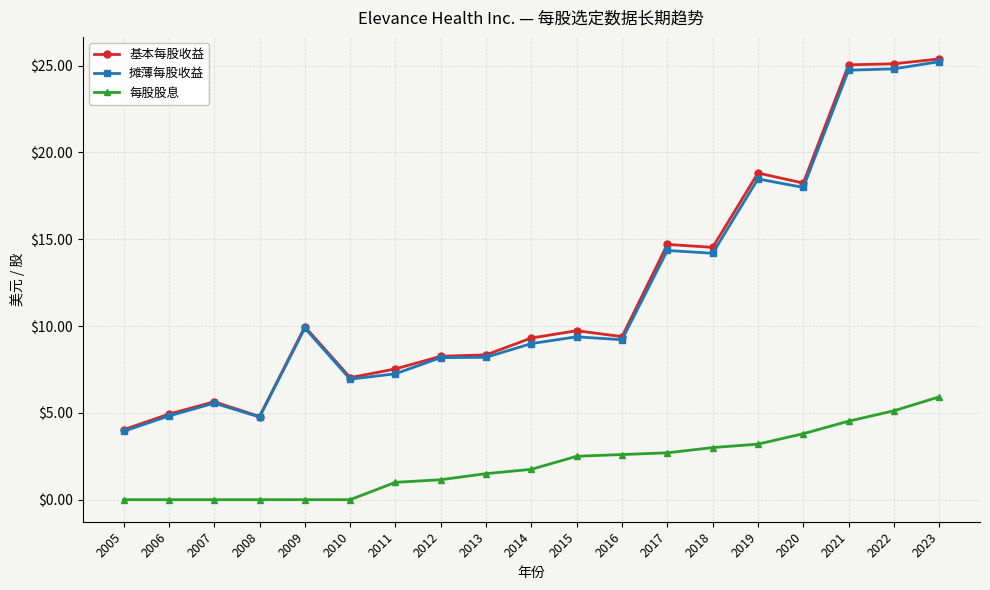

True or false: 每股股息 and 摊薄每股收益 intersect in this chart.

False